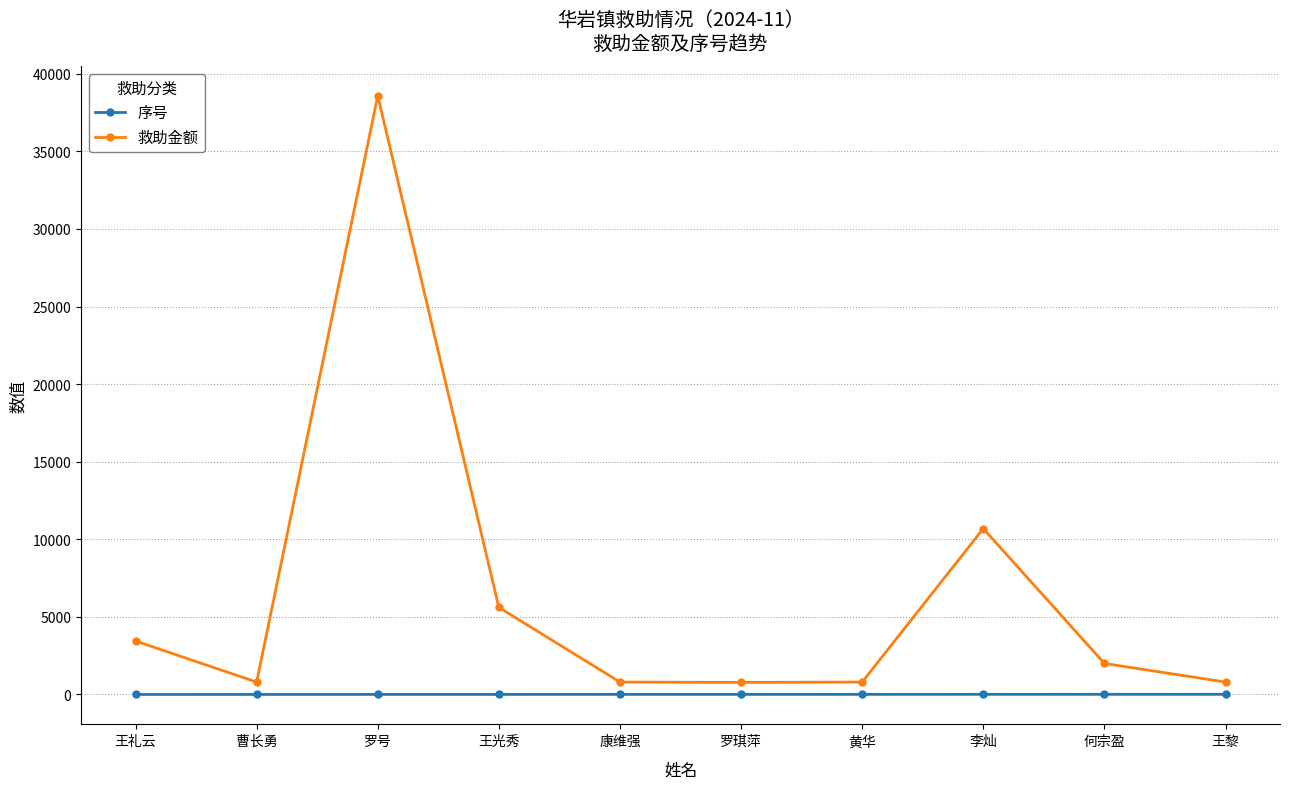

Does the chart have visible grid lines?

Yes